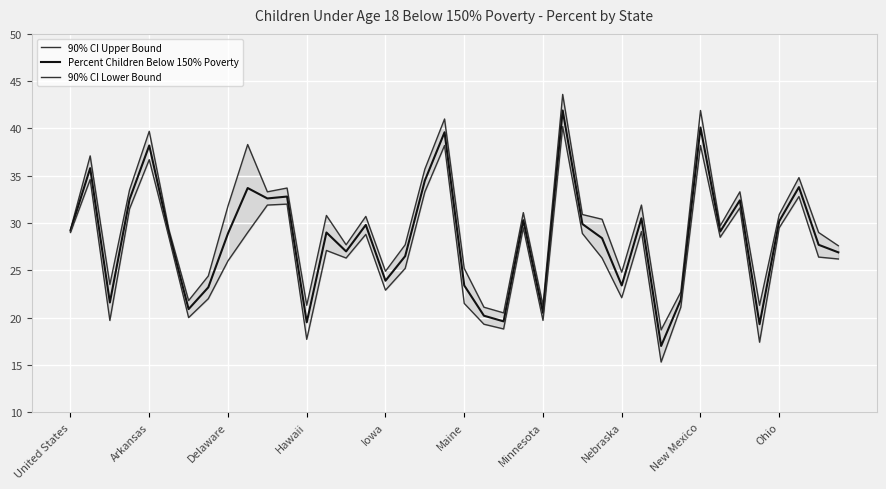

What is the minimum value for Percent Children Below 150% Poverty?

17.0